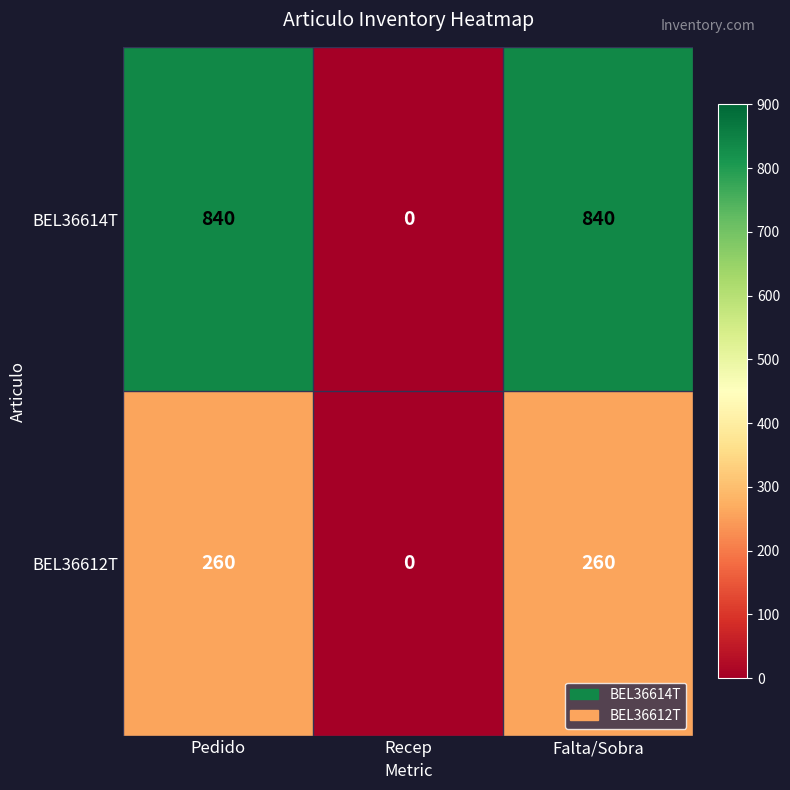

Which series has the widest spread of values?

BEL36614T